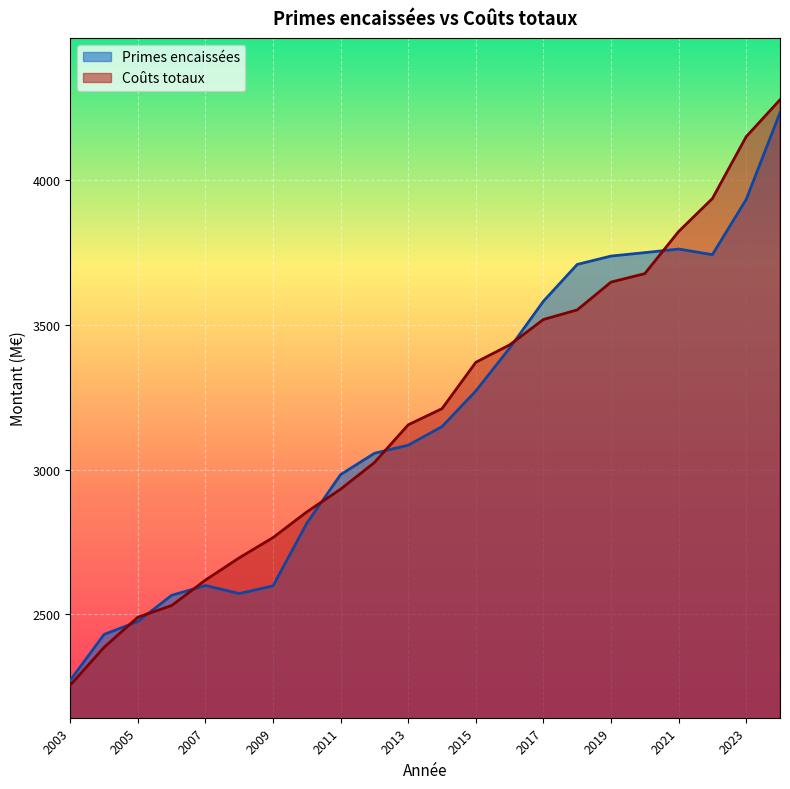

Is it true that Coûts totaux equals 1350.8 at 2011?

False